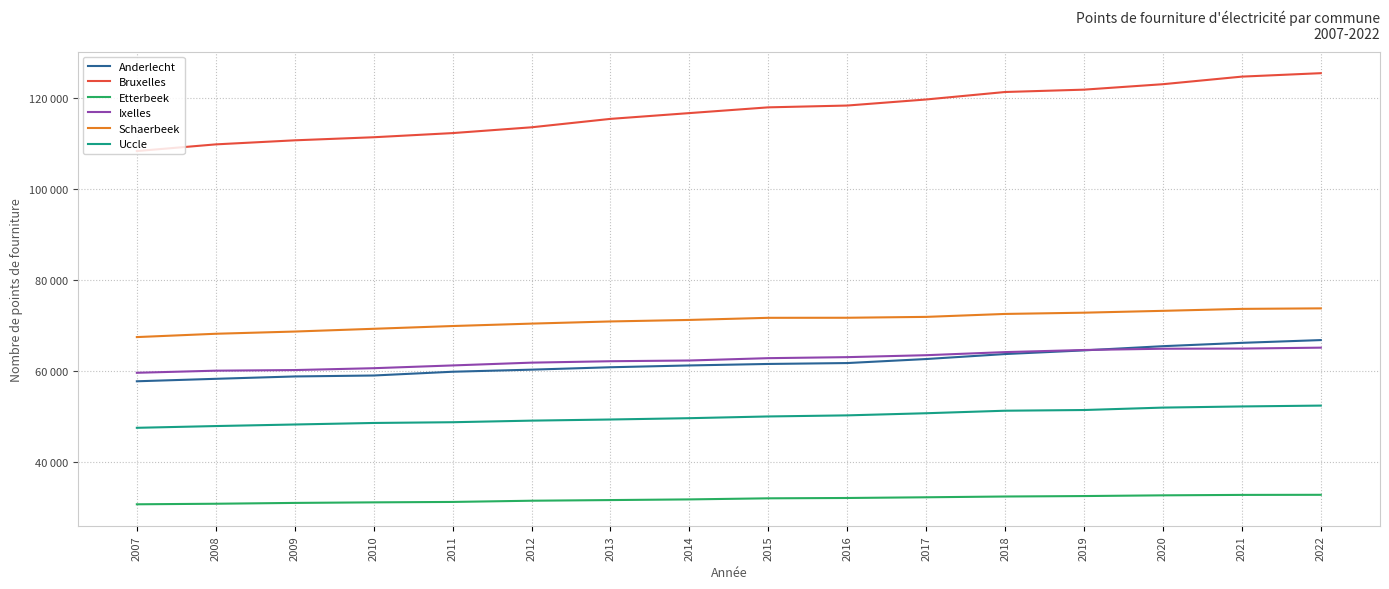

Is this an area chart (filled region under the line)?

No